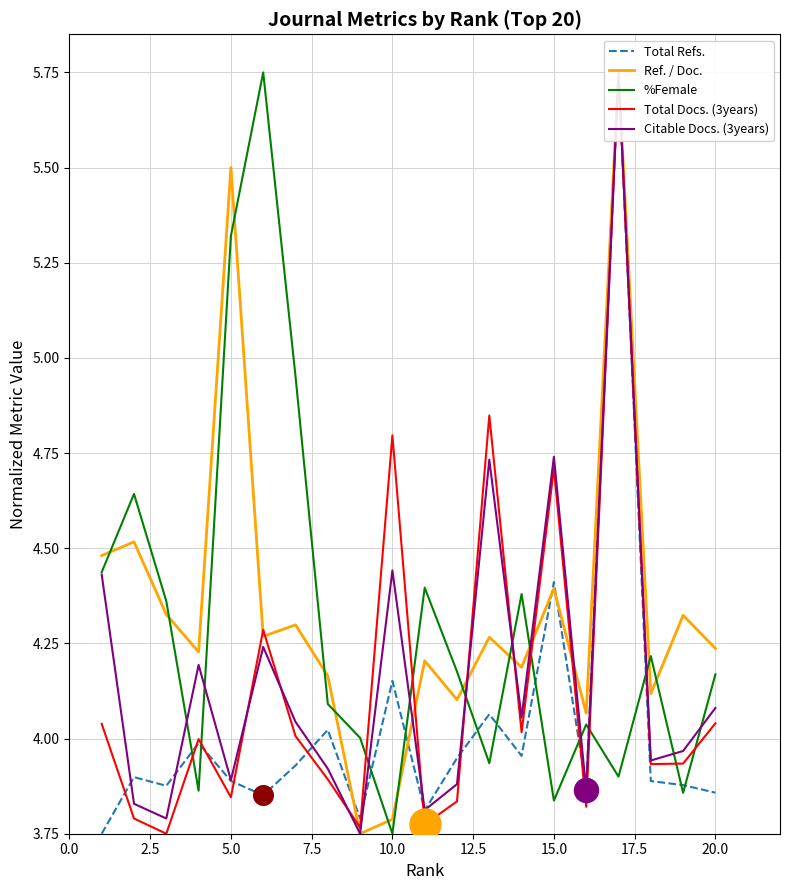

At how many categories does at least one series exceed 3?

20